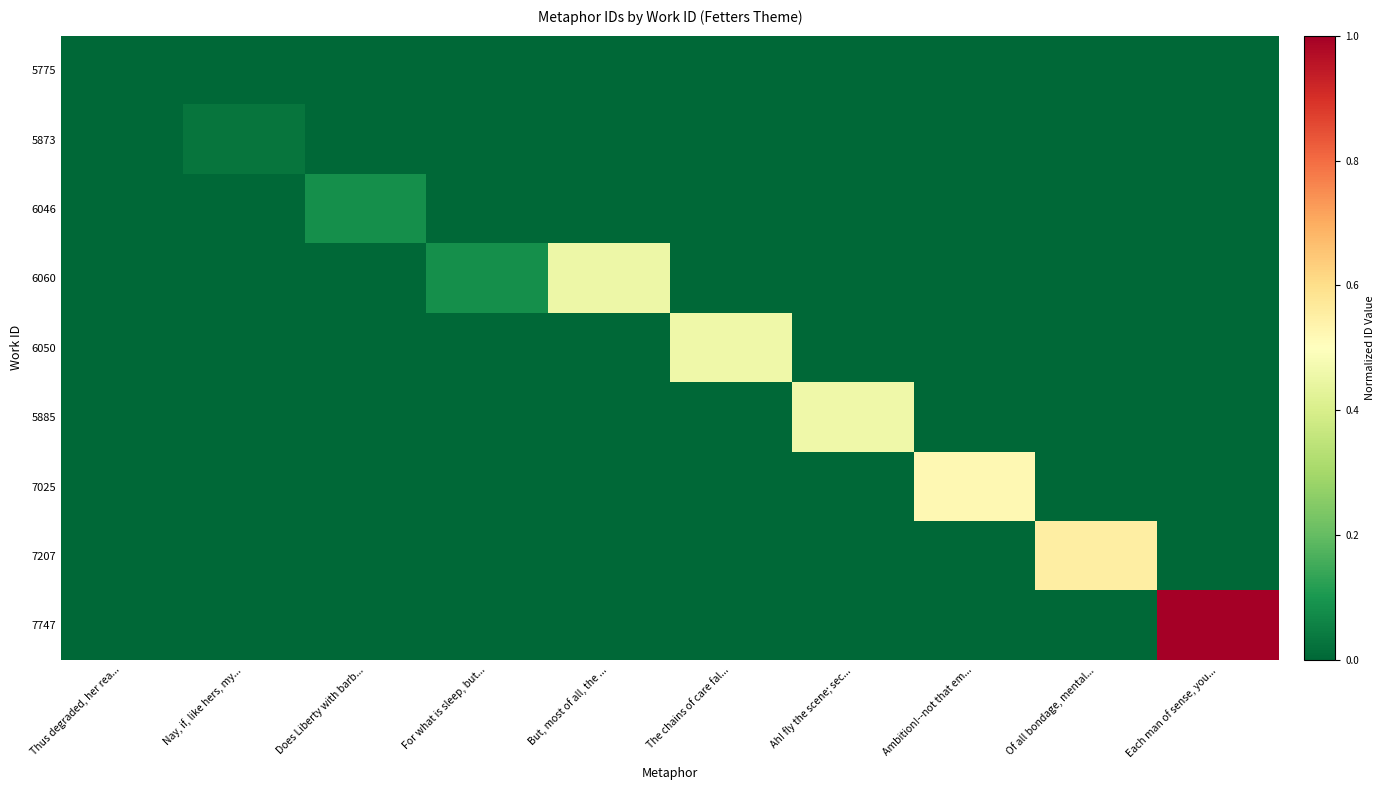

At But, most of all, the ..., list the series in order from largest to smallest.

6060, 5775, 5873, 6046, 6050, 5885, 7025, 7207, 7747